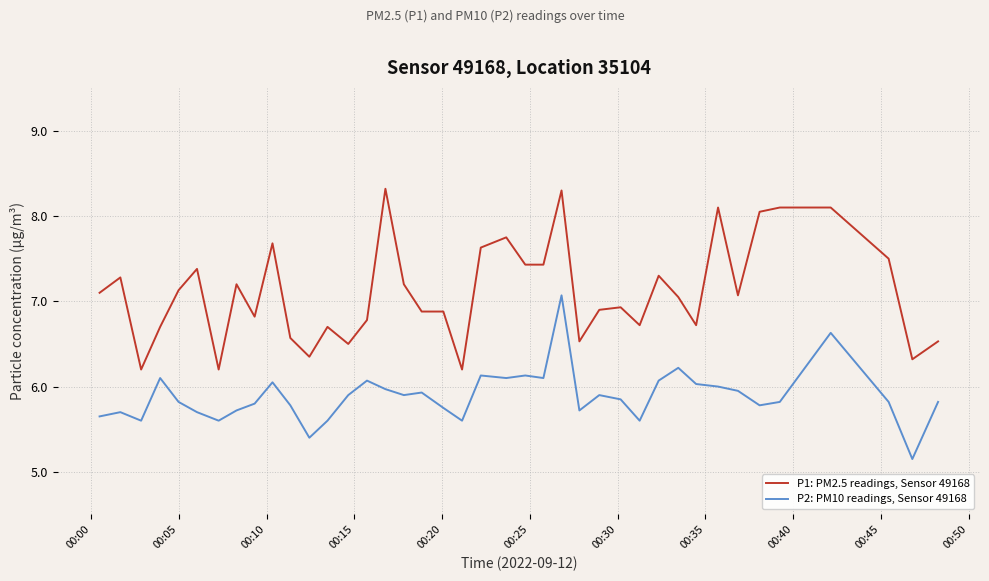

Which series has the largest total across all categories?

P1: PM2.5 readings, Sensor 49168